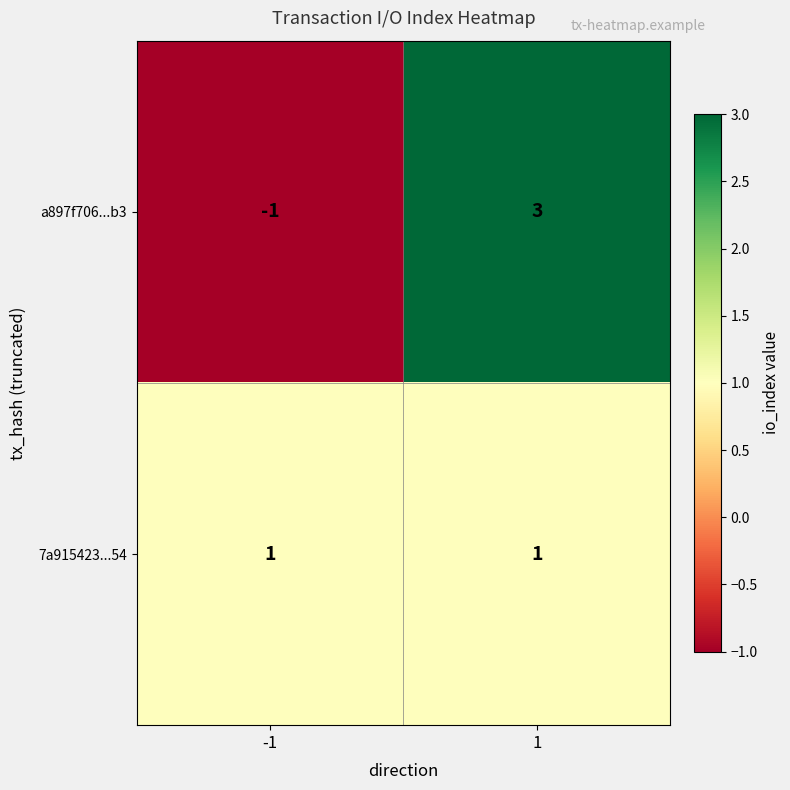

What is the maximum value shown in the chart?

3